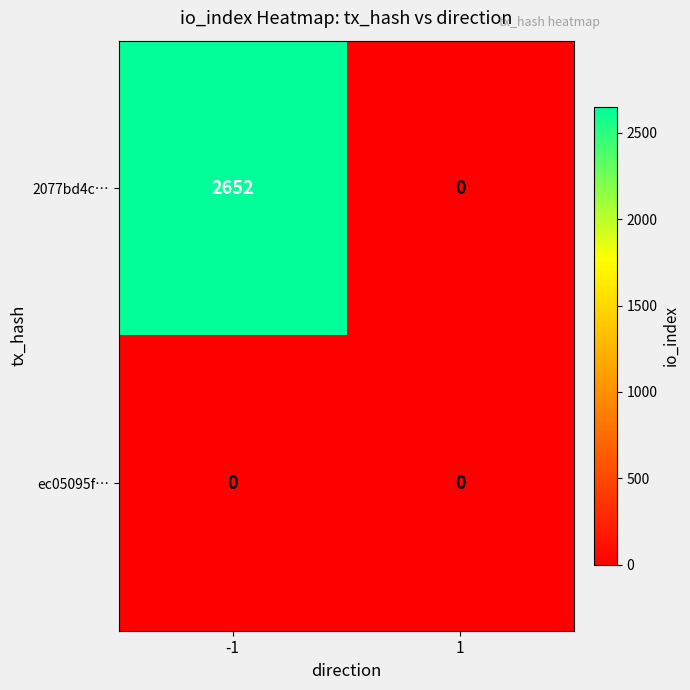

Which series changed the most between -1 and 1?

2077bd4c…